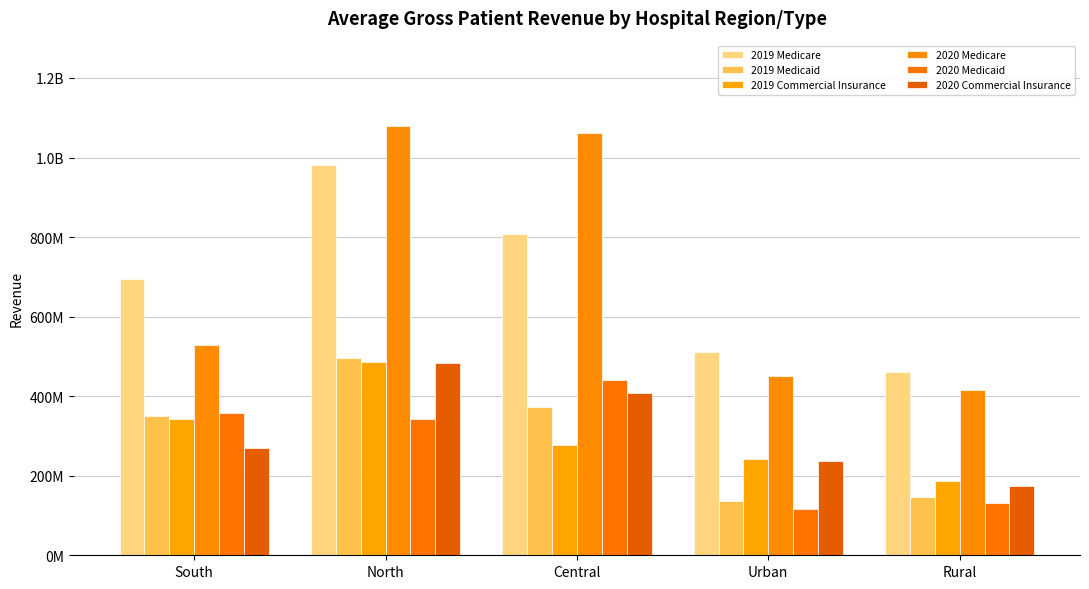

What is the label of the 3rd bar from the right?

Central